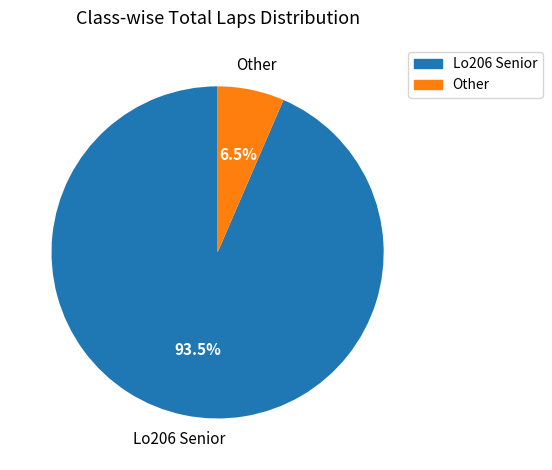

How many segments does this pie chart have?

2